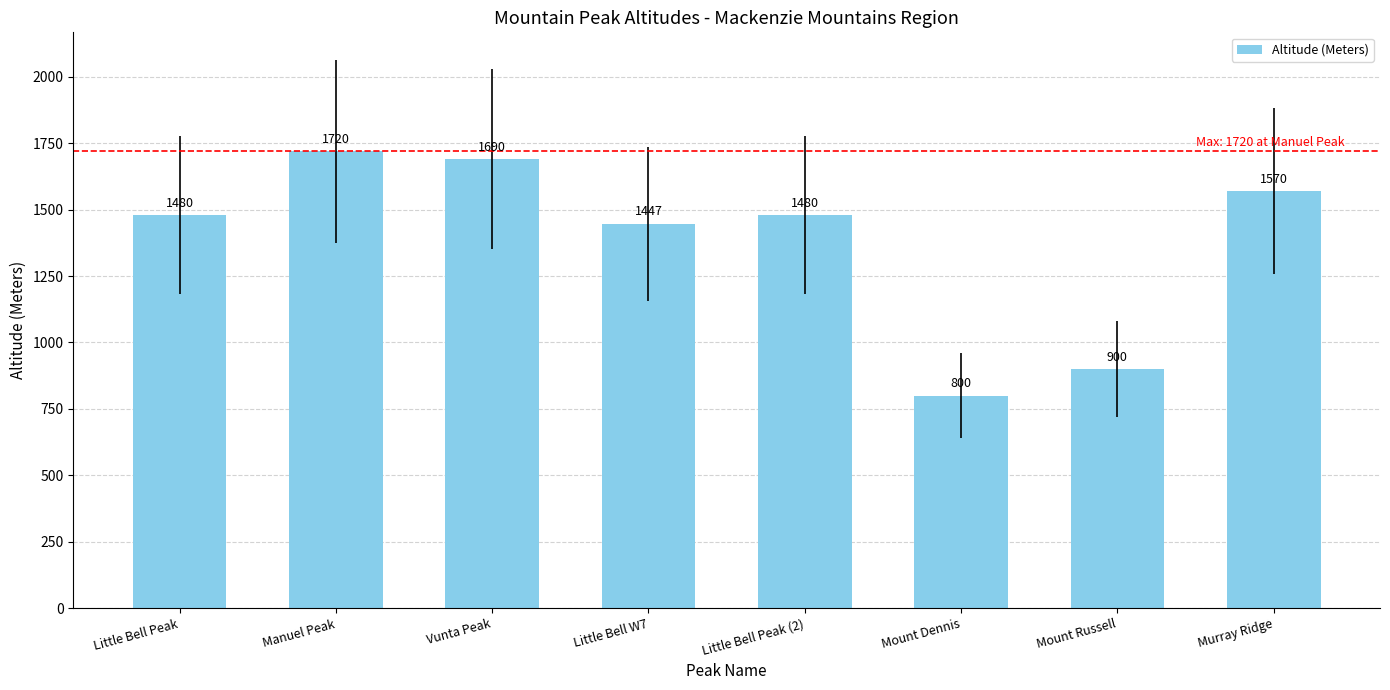

Reading right to left, list all the values displayed in this chart.

Murray Ridge=1570	Mount Russell=900	Mount Dennis=800	Little Bell Peak (2)=1480	Little Bell W7=1447	Vunta Peak=1690	Manuel Peak=1720	Little Bell Peak=1480